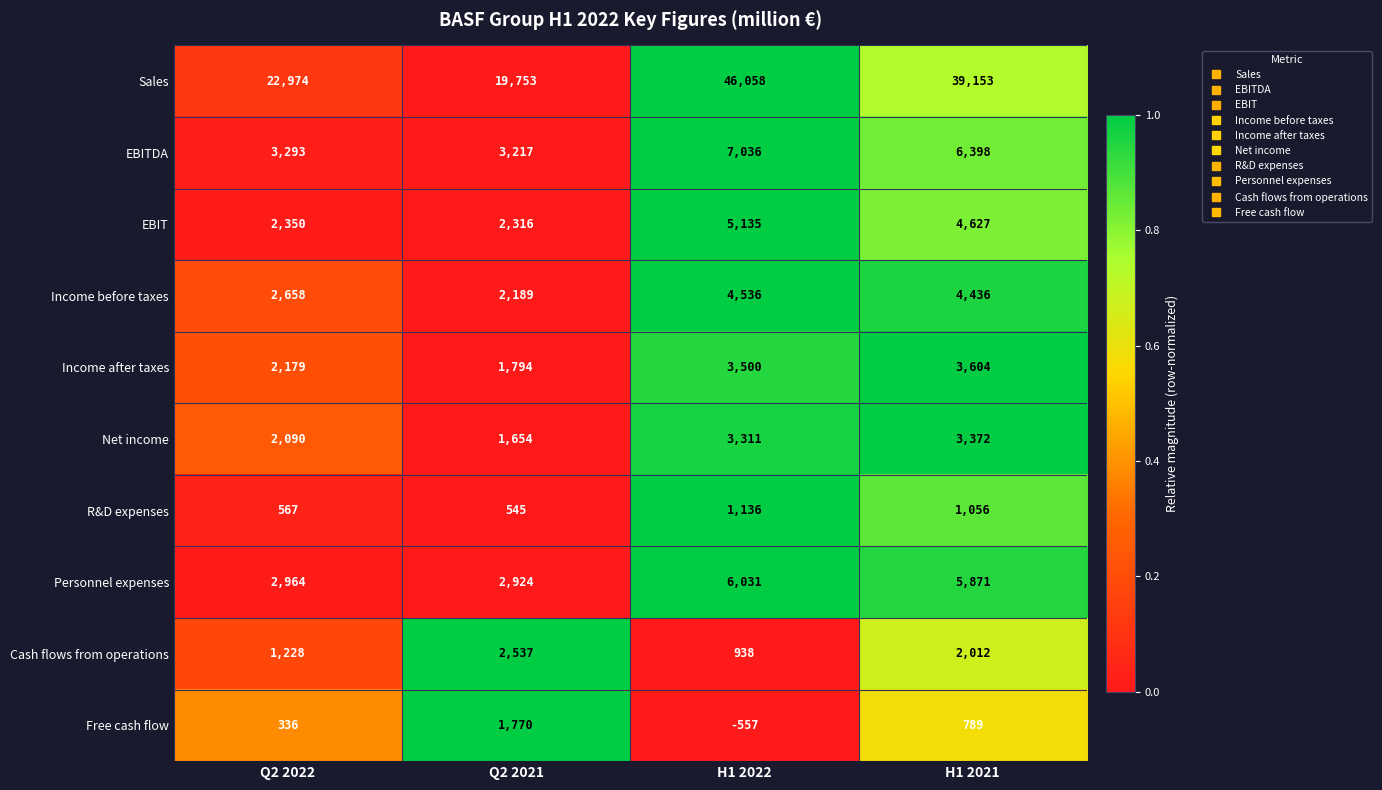

What is the difference between the maximum and minimum values in the Sales series?

26305